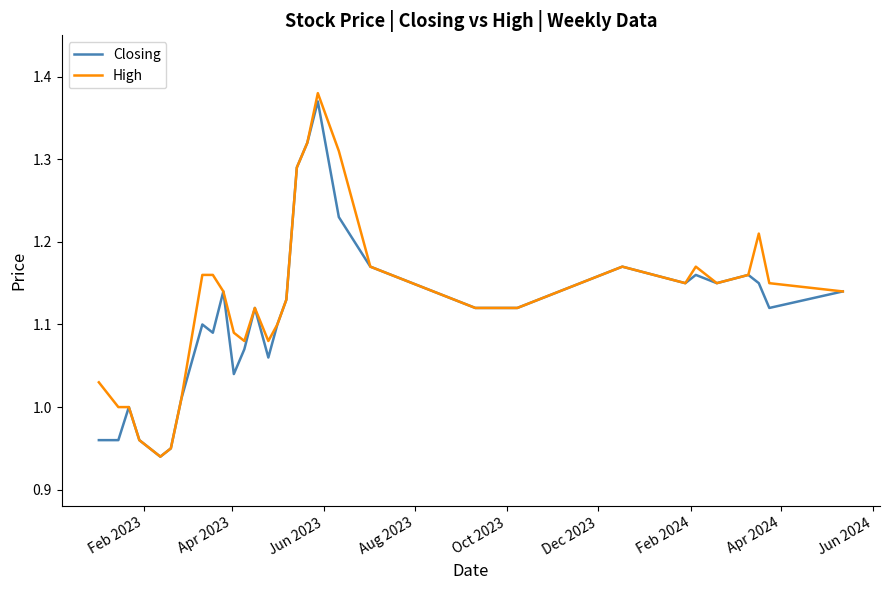

What are all the series names shown in the legend?

Closing, High